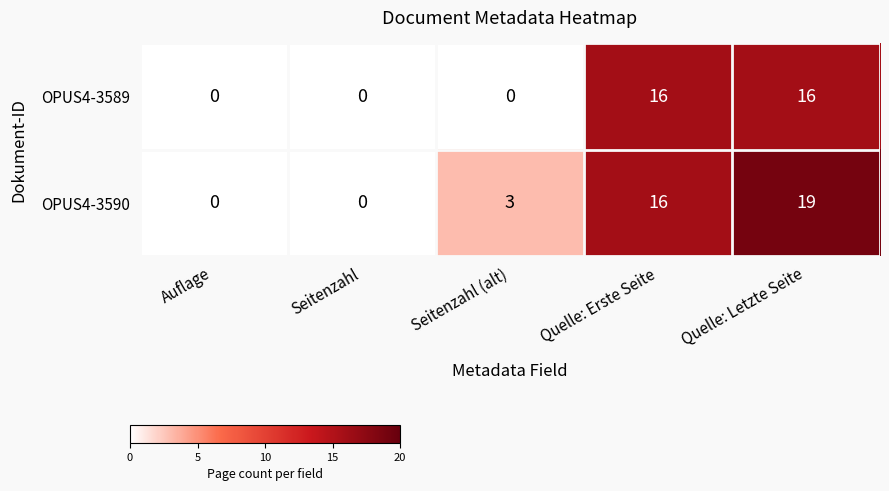

At which category is the sum across all series the highest?

Quelle: Letzte Seite